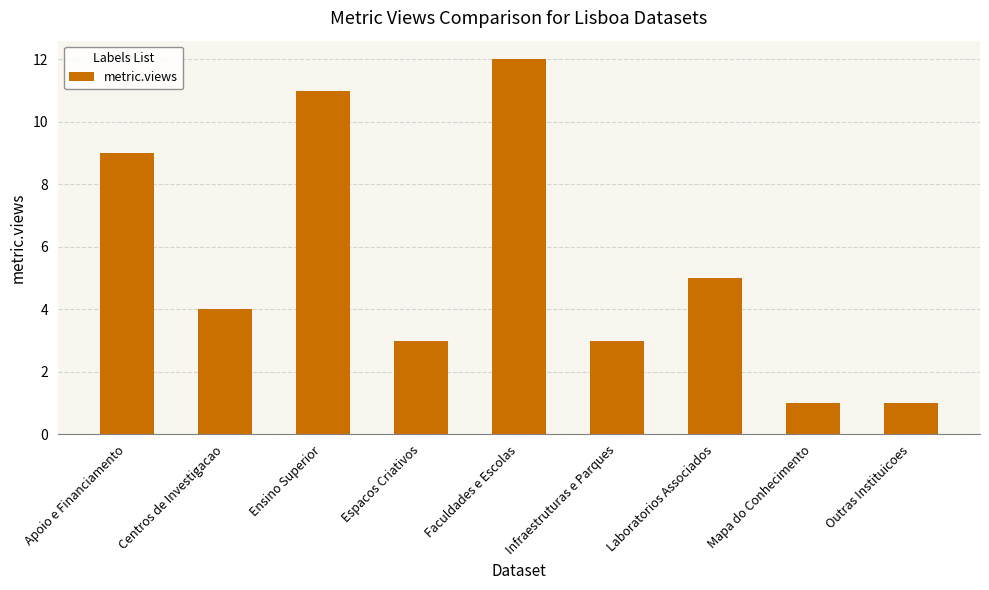

Read the value at Centros de Investigacao.

4